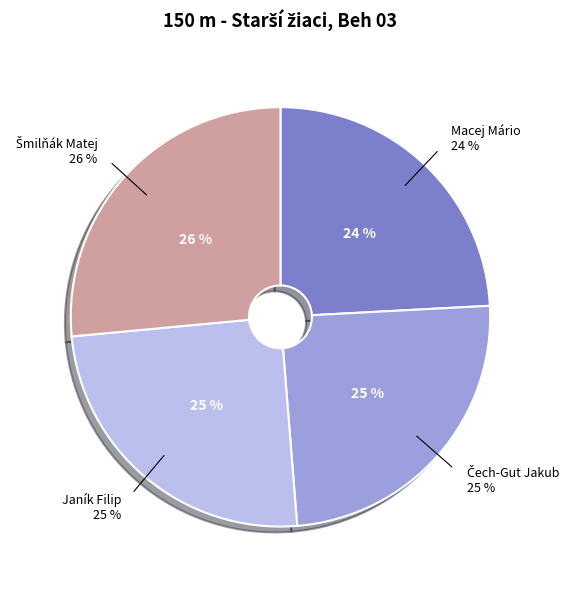

Approximately how many times larger is the value at Macej Mário compared to Čech-Gut Jakub?

1.0